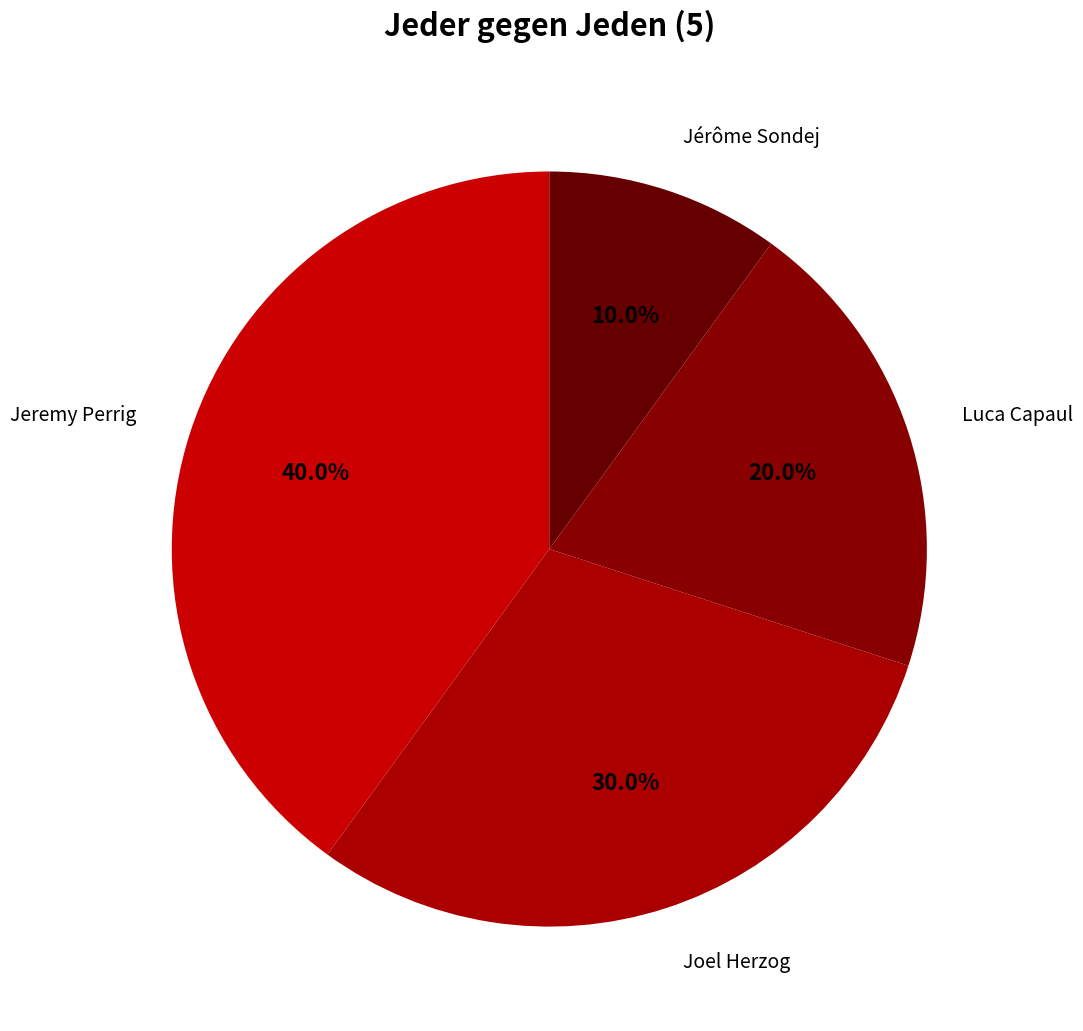

Does Joel Herzog represent more than half of the total?

No